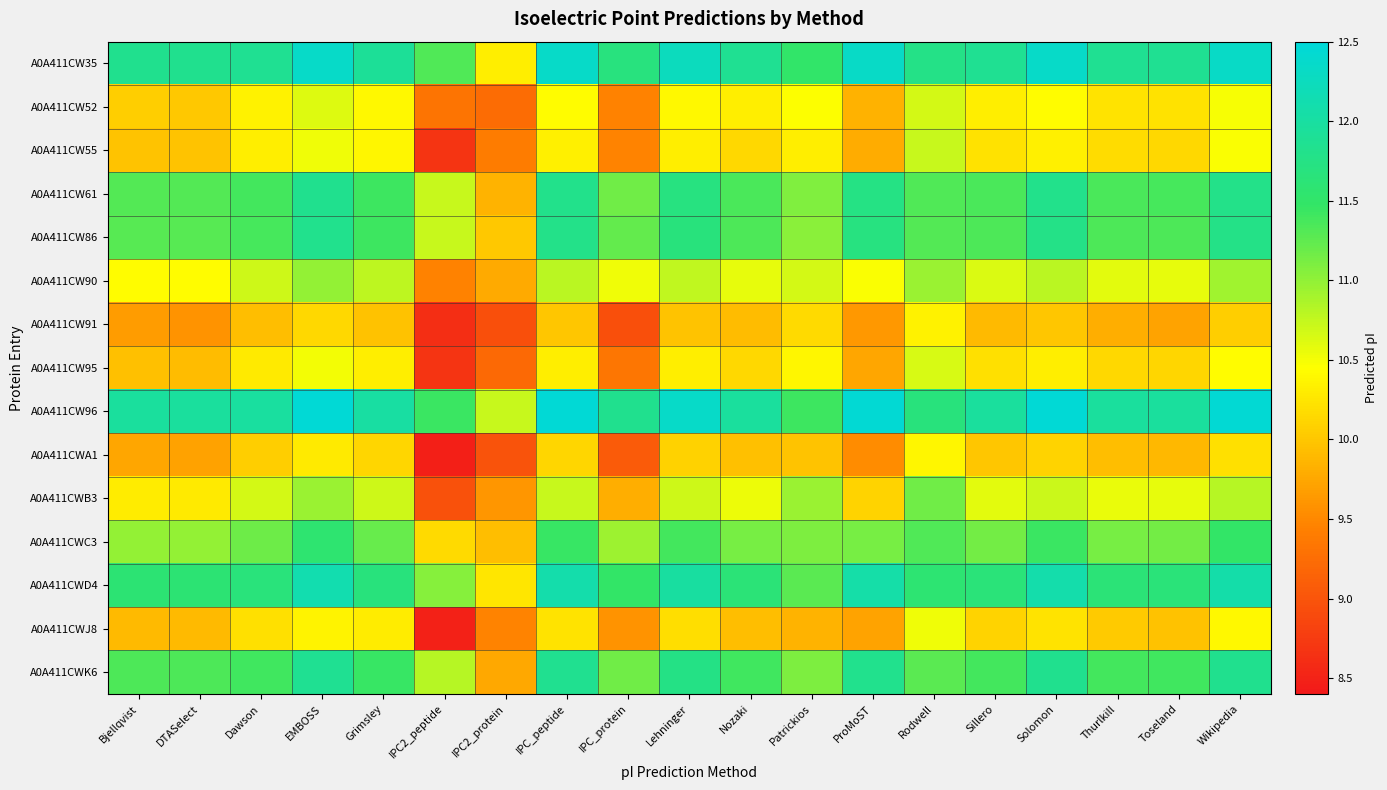

List the series in order of their peak value, lowest first.

A0A411CW91, A0A411CWA1, A0A411CWJ8, A0A411CW95, A0A411CW52, A0A411CW55, A0A411CW90, A0A411CWB3, A0A411CWC3, A0A411CW86, A0A411CW61, A0A411CWK6, A0A411CWD4, A0A411CW35, A0A411CW96